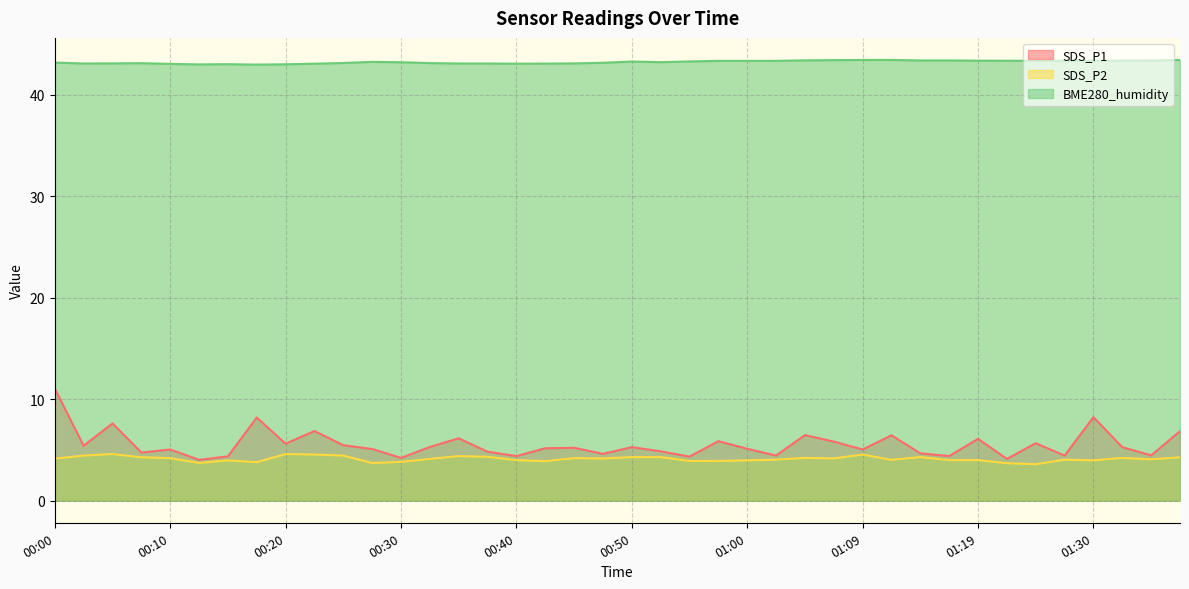

What value does the SDS_P2 series have at 01:17?

4.0